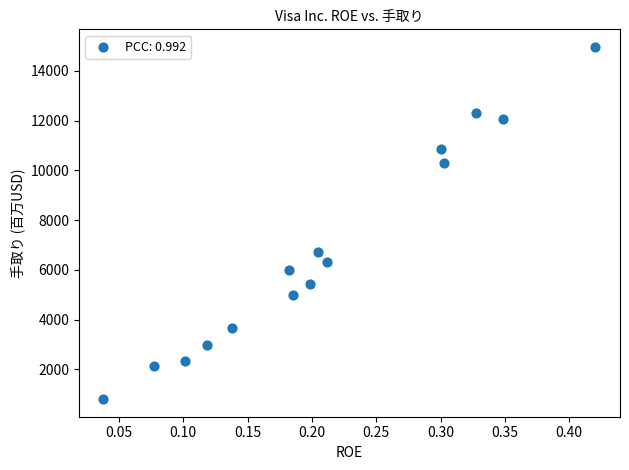

What Y value in the scatter plot is closest to 7880?

6699